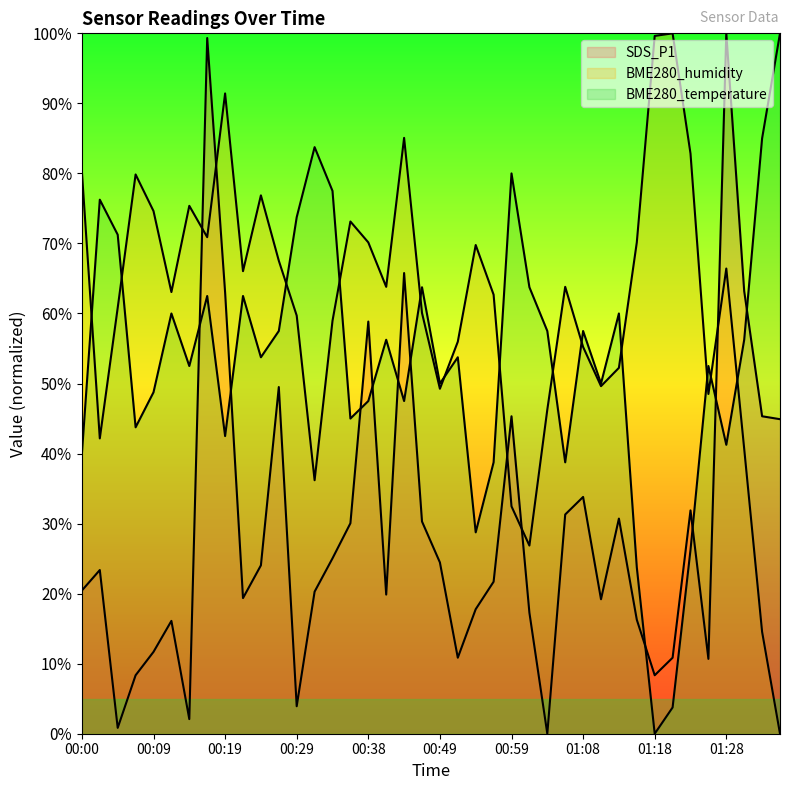

How many positive values does the BME280_temperature series have?

39